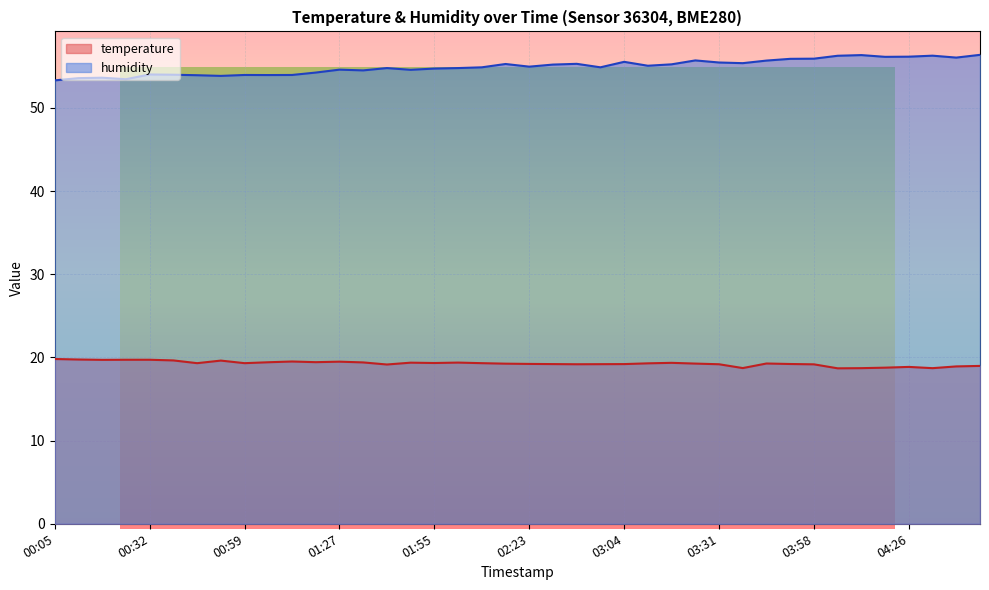

What position from the right is 04:12?

6